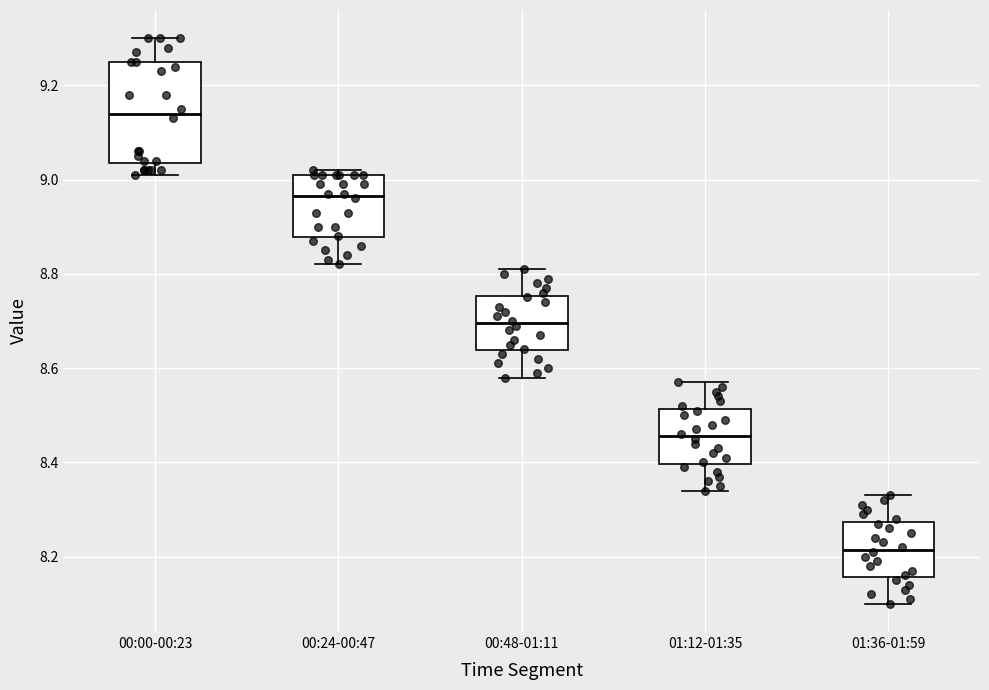

Reading left to right, transcribe this box plot: for each box, give where its median line is, the range the box spans, and where its two whiskers end, as read against the y-axis. The values are not printed on the chart, so give them approximately, as read against the axis.

00:00-00:23: median 9.14, box 9.04 to 9.26, whiskers 9.02 to 9.30
00:24-00:47: median 8.96, box 8.88 to 9.02, whiskers 8.82 to 9.02 (just above the box's upper edge)
00:48-01:11: median 8.70, box 8.64 to 8.76, whiskers 8.58 to 8.82
01:12-01:35: median 8.46, box 8.40 to 8.52, whiskers 8.34 to 8.58
01:36-01:59: median 8.22, box 8.16 to 8.28, whiskers 8.10 to 8.34